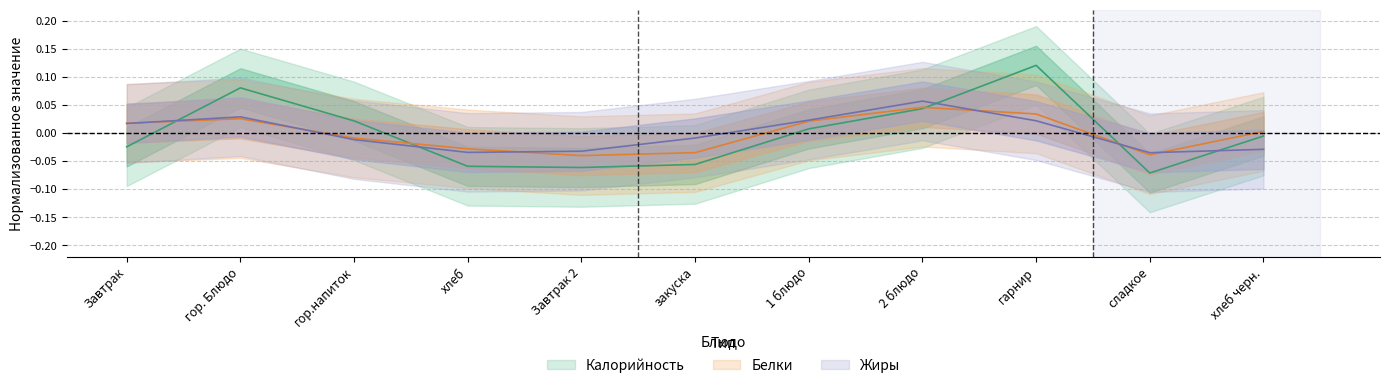

What is the difference between the Белки values at хлеб and 2 блюдо?

0.1